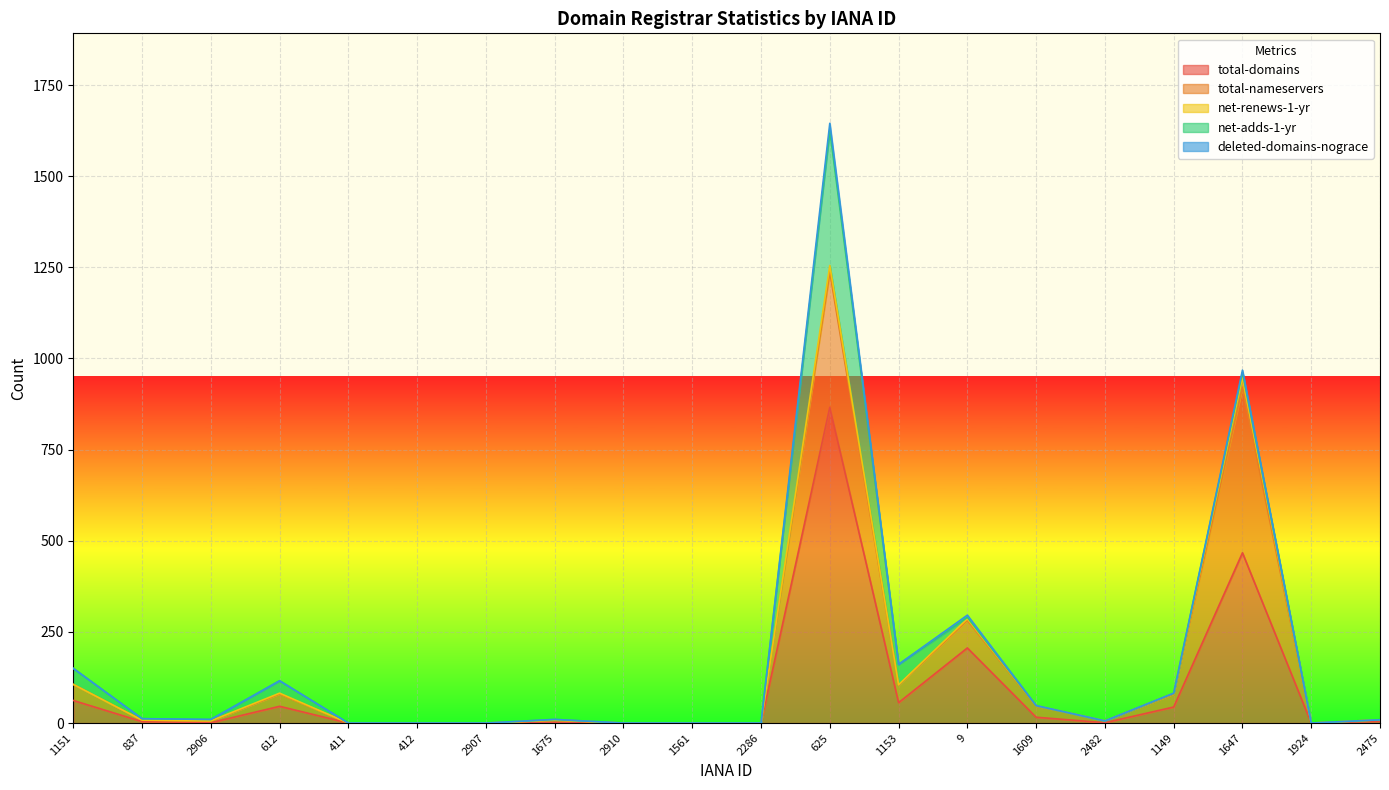

How many values in total-domains are above zero?

13